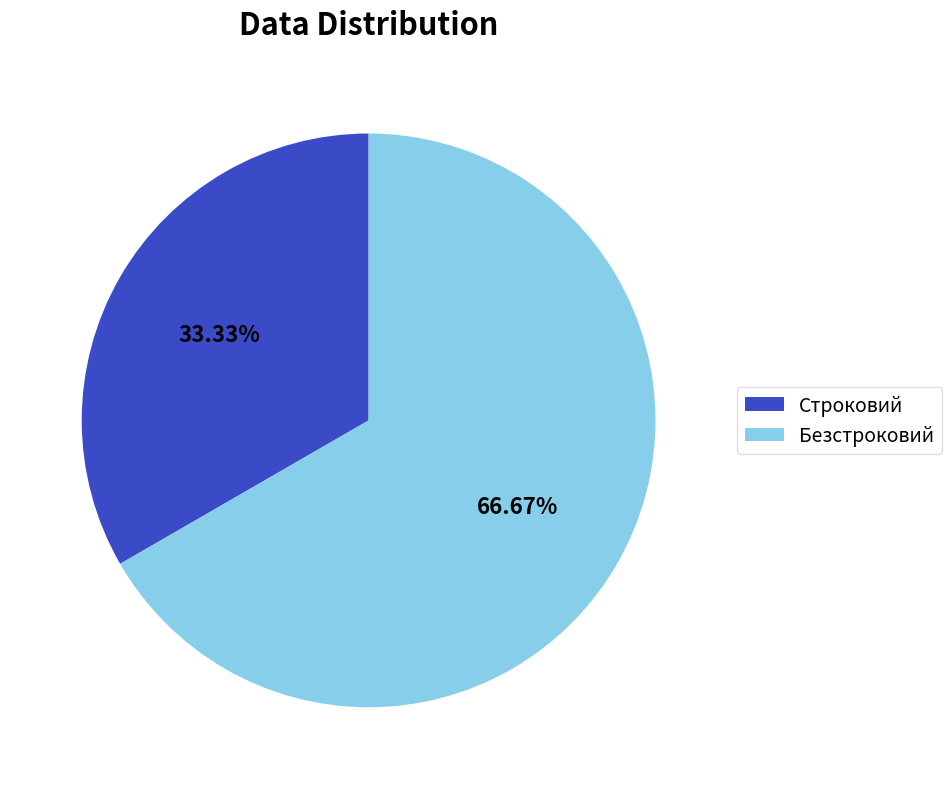

Does Строковий represent more than half of the total?

No